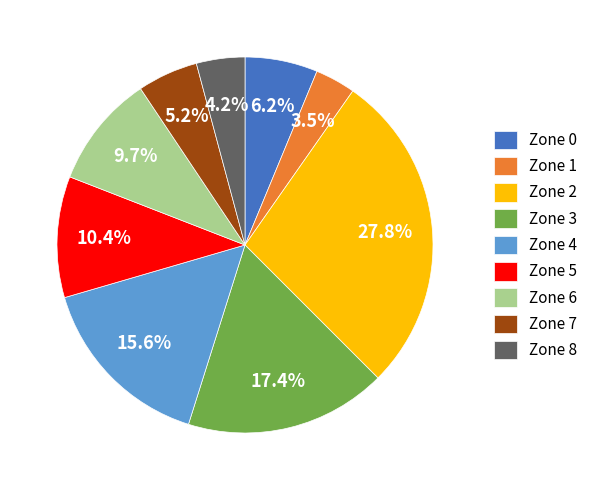

To the nearest percent, what is the average slice percentage?

11%